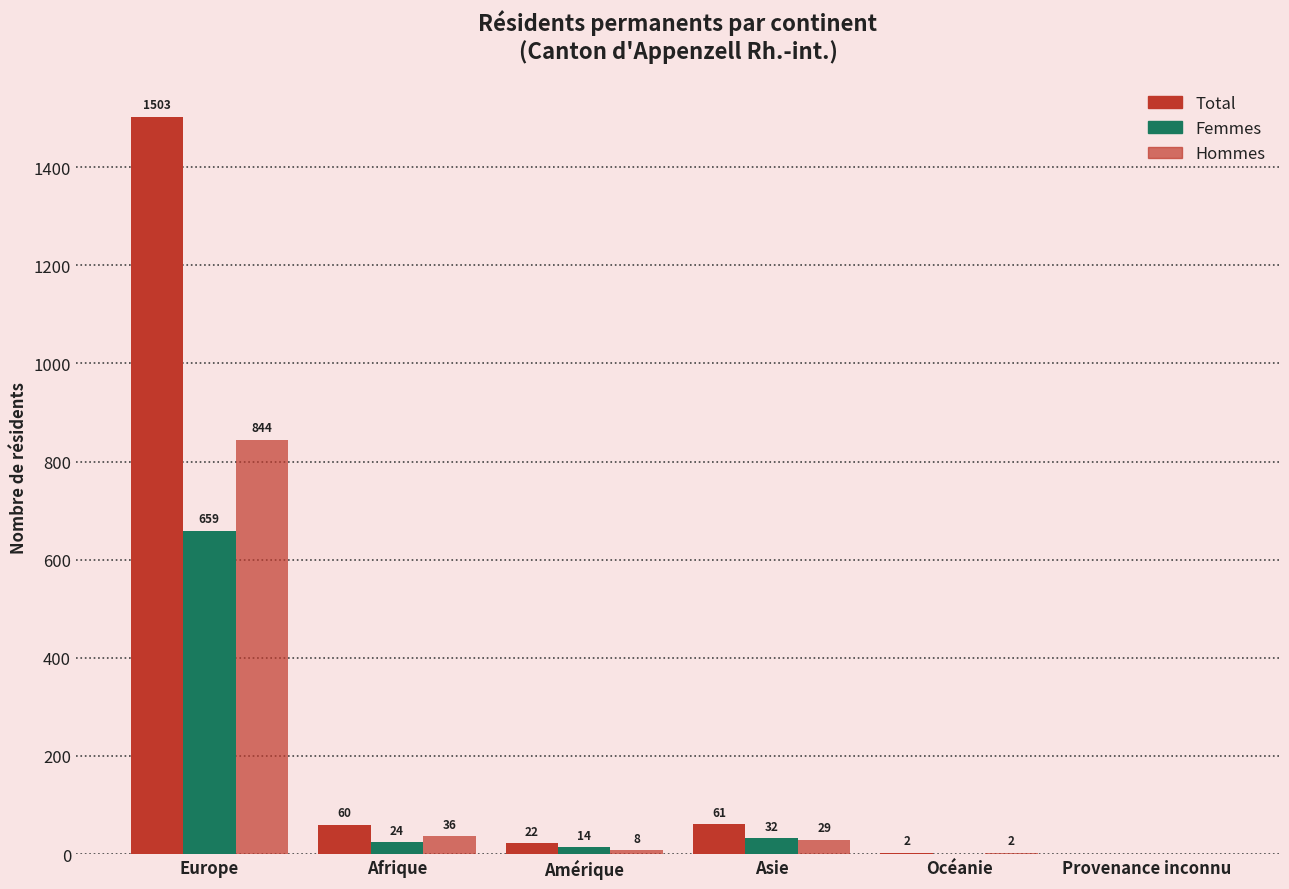

List the series in order of their peak value, highest first.

Total, Hommes, Femmes